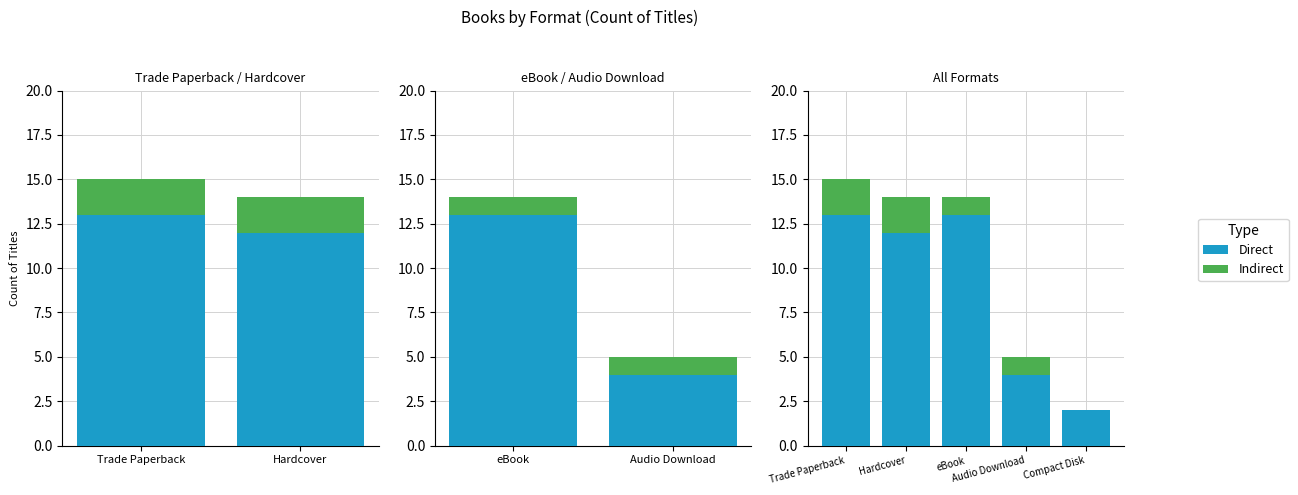

What is the difference between the second highest and second lowest values in the Indirect series?

1